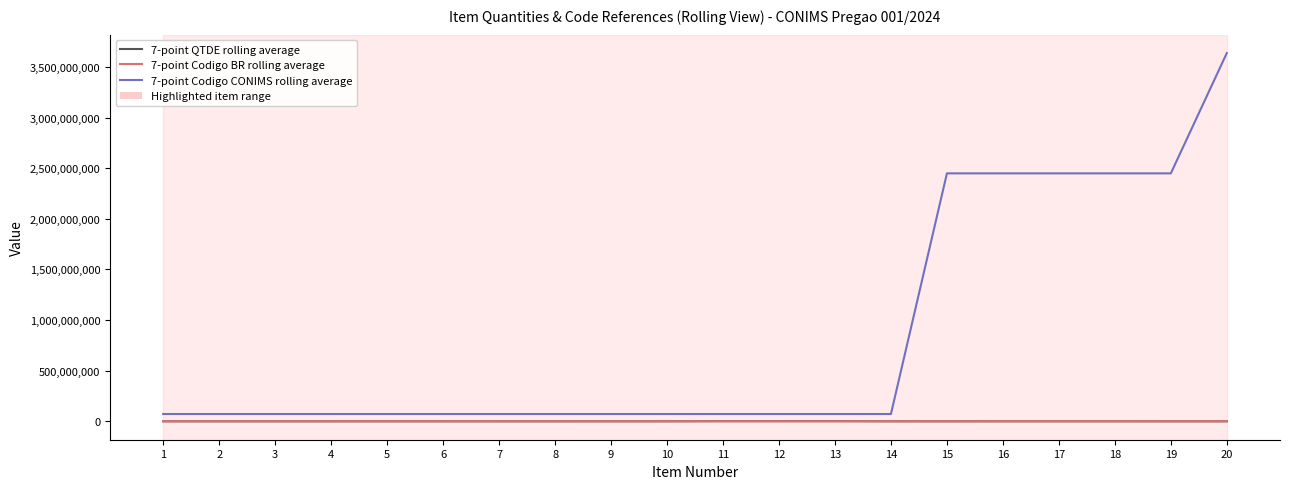

Which series has the largest range (max minus min)?

7-point Codigo CONIMS rolling average